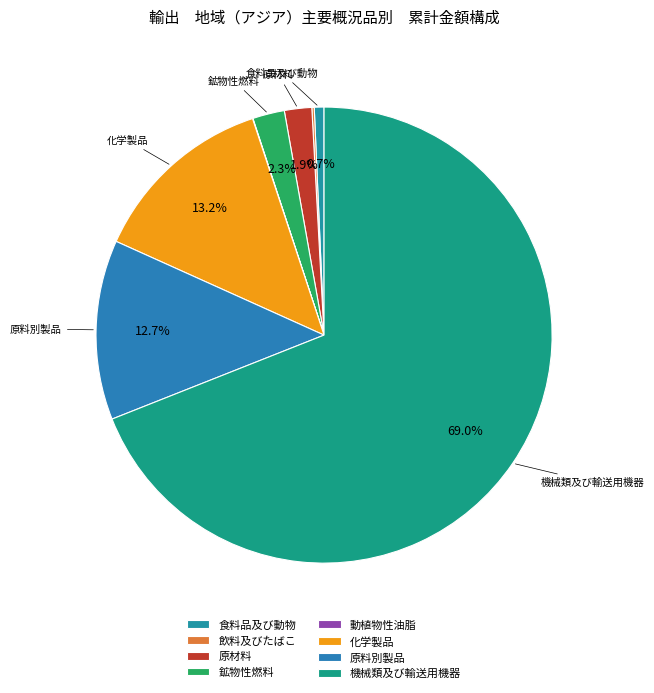

Which slice is the largest?

機械類及び輸送用機器